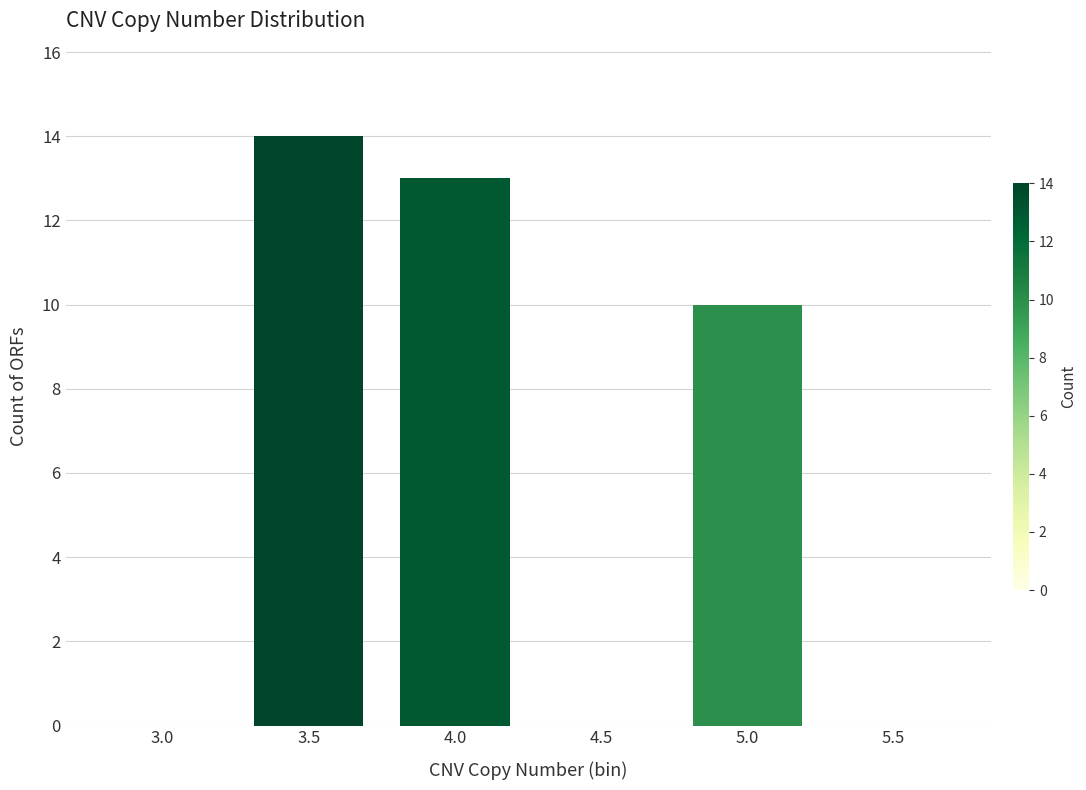

Reading left to right, what are all the values shown in this chart?

3.0=0	3.5=14	4.0=13	4.5=0	5.0=10	5.5=0